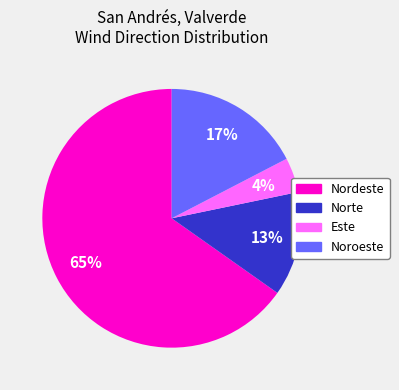

Does any single category account for the majority?

Yes